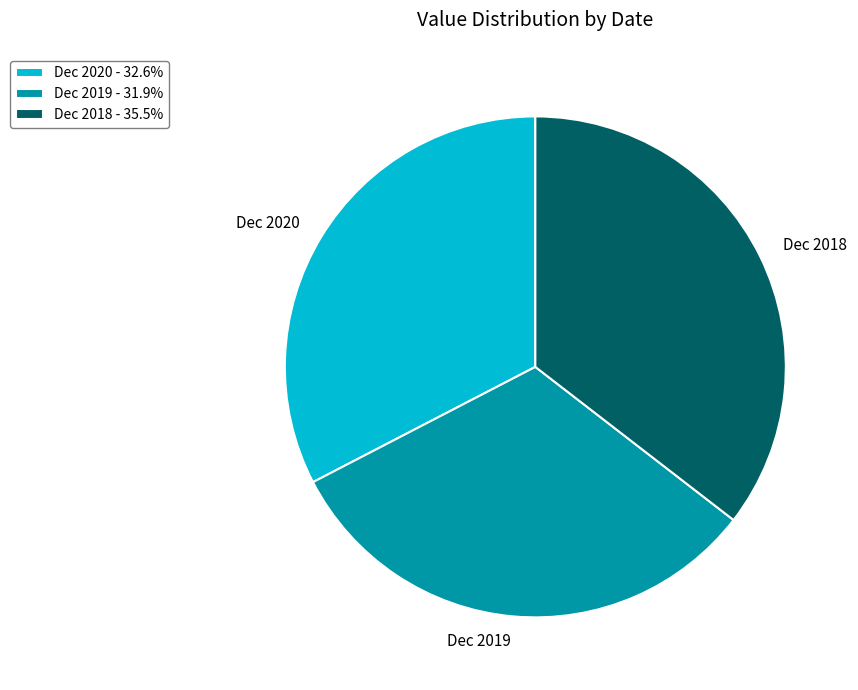

Does Dec 2019 represent more than half of the total?

No